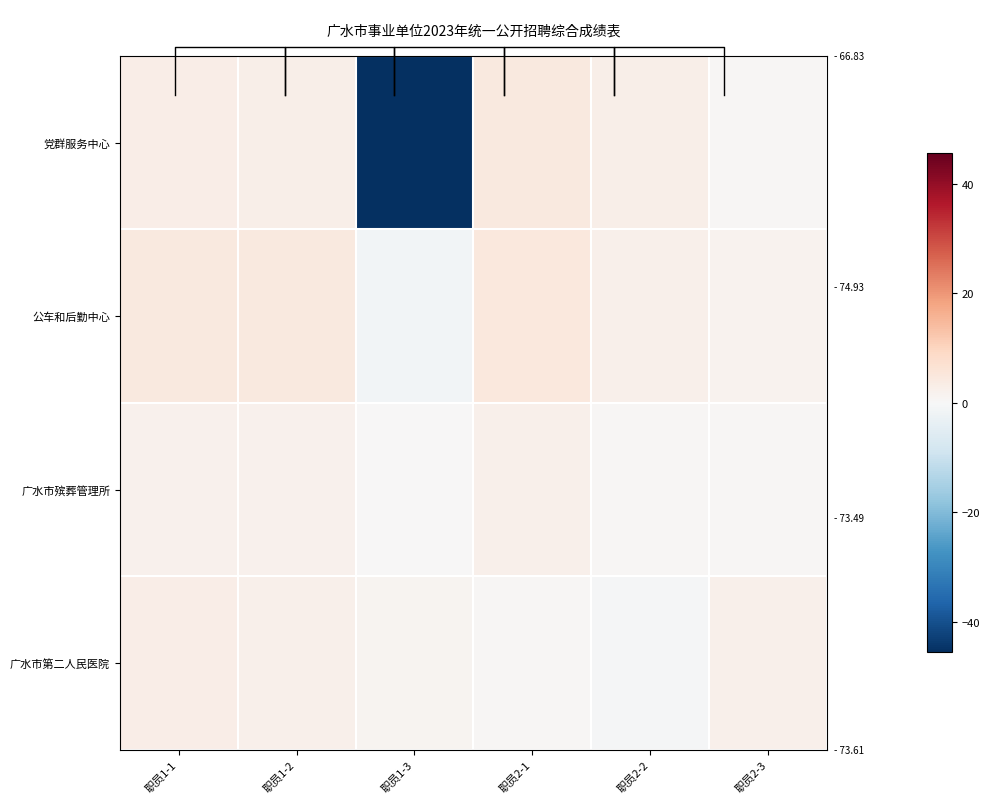

List the labels in order of 广水市殡葬管理所 value, largest first.

职员2-1, 职员1-1, 职员1-2, 职员2-2, 职员2-3, 职员1-3